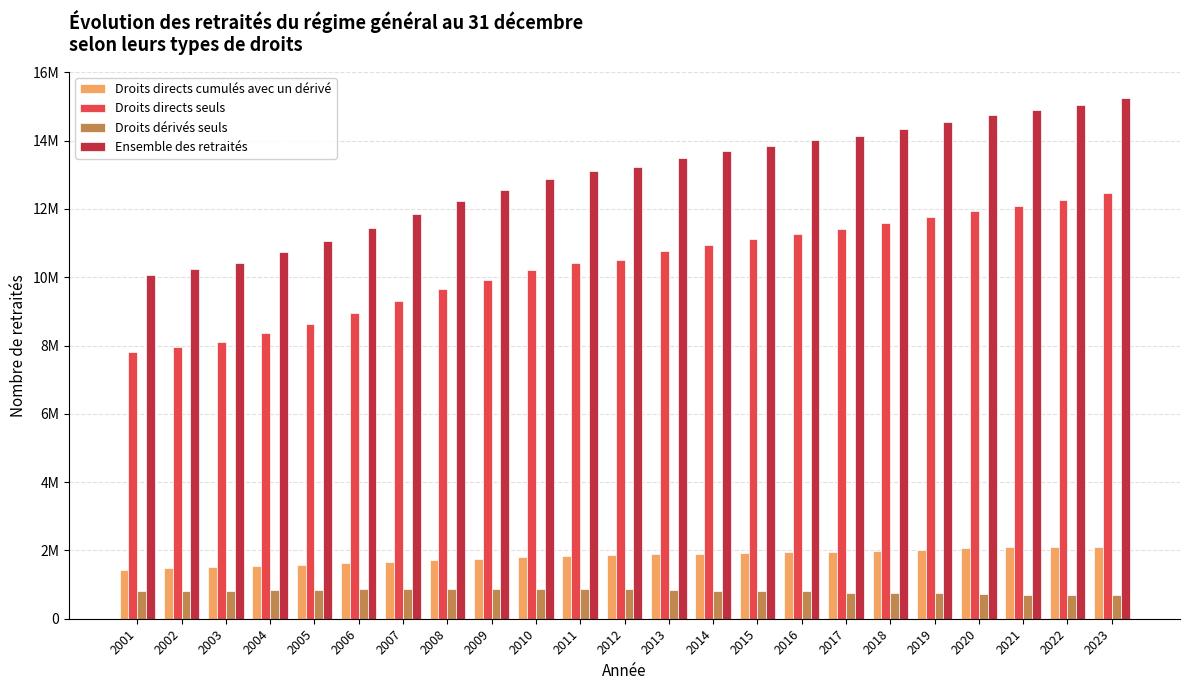

Does the chart contain any negative values?

No